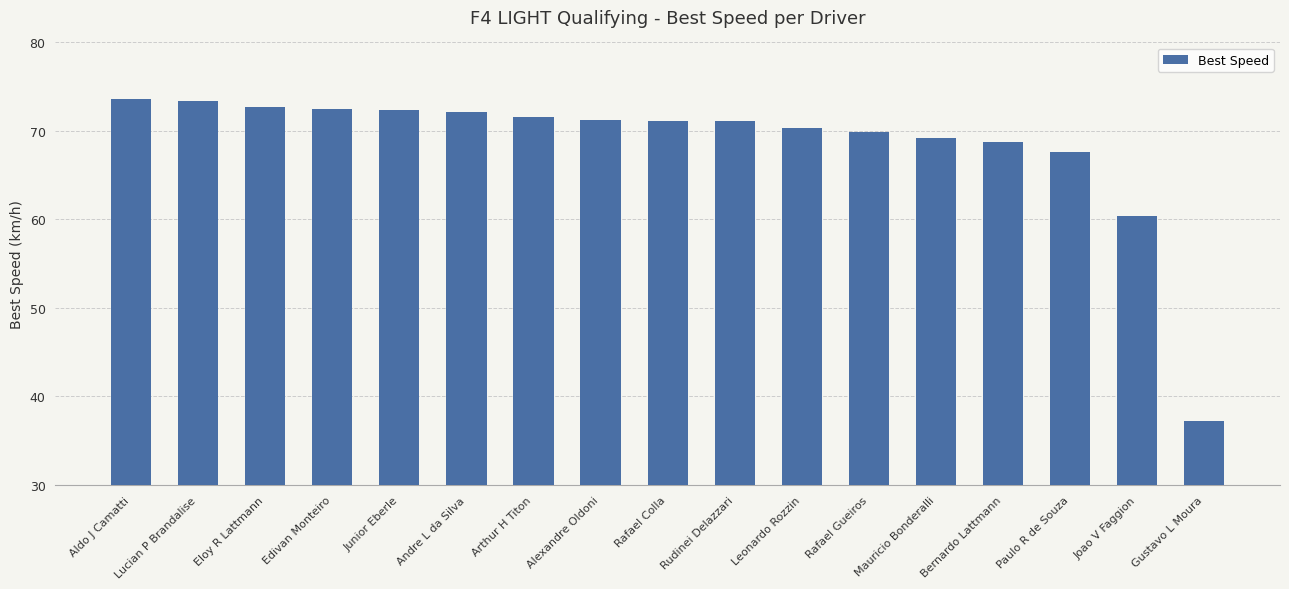

How many categories are shown in the chart?

17